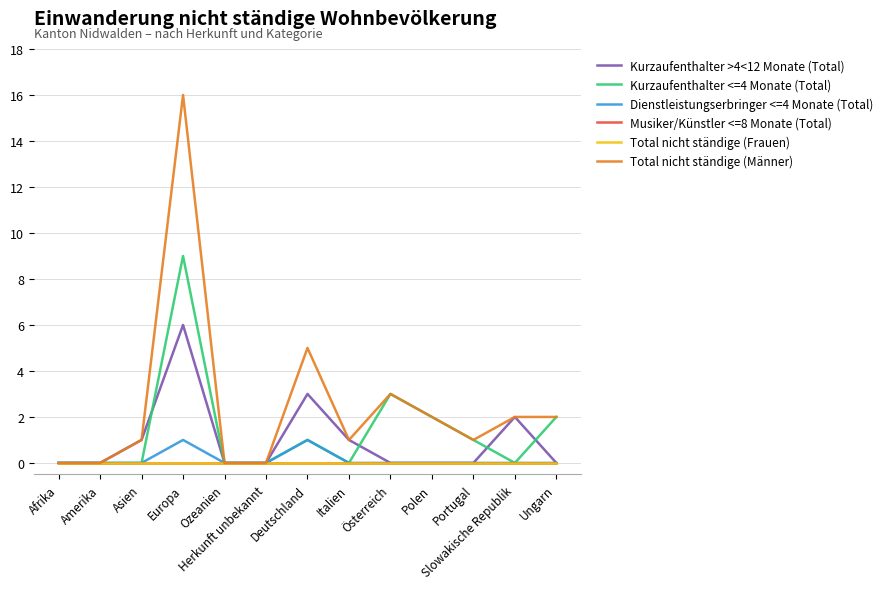

Does the chart display data point markers on the line(s)?

No